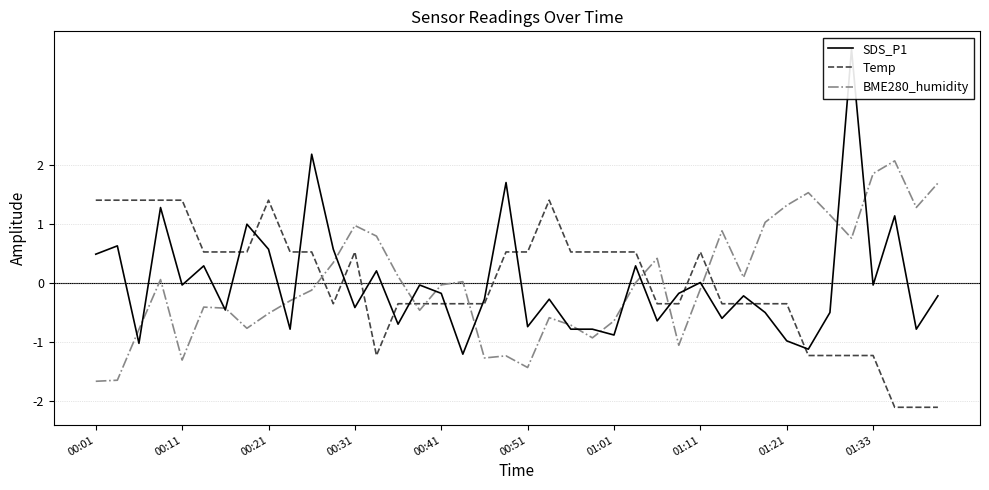

Which category has the highest value in the Temp series?

00:01